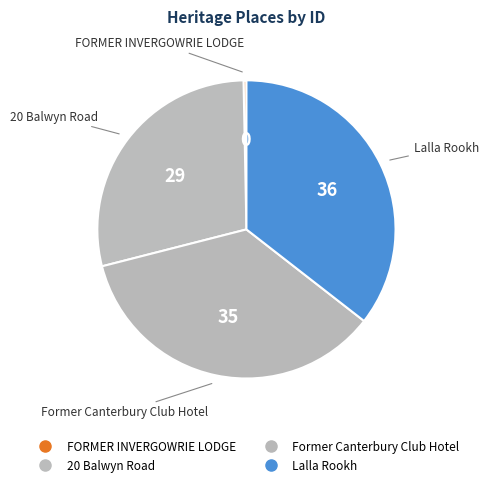

Count the number of slices in the pie.

4